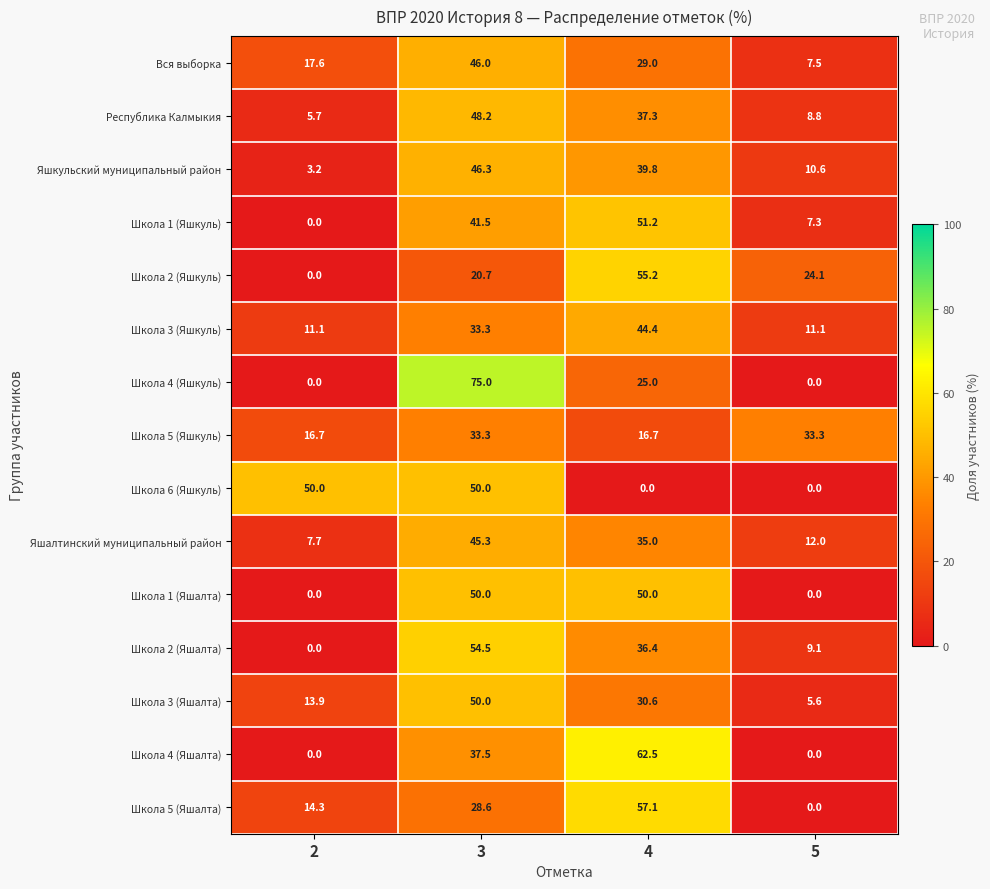

Which category has the highest value across all series?

3